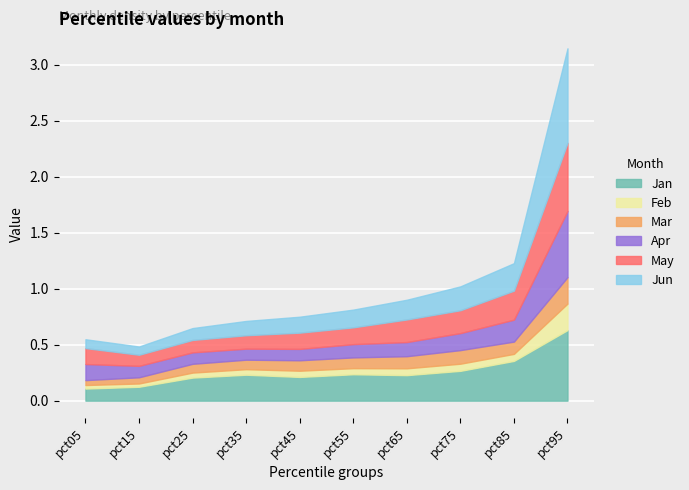

At which category does Jan reach its first local peak?

pct35